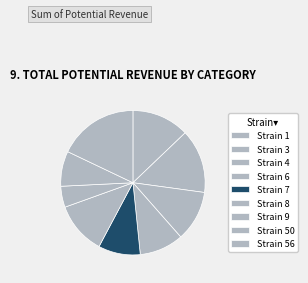

What is the largest slice in the pie chart?

Strain 56